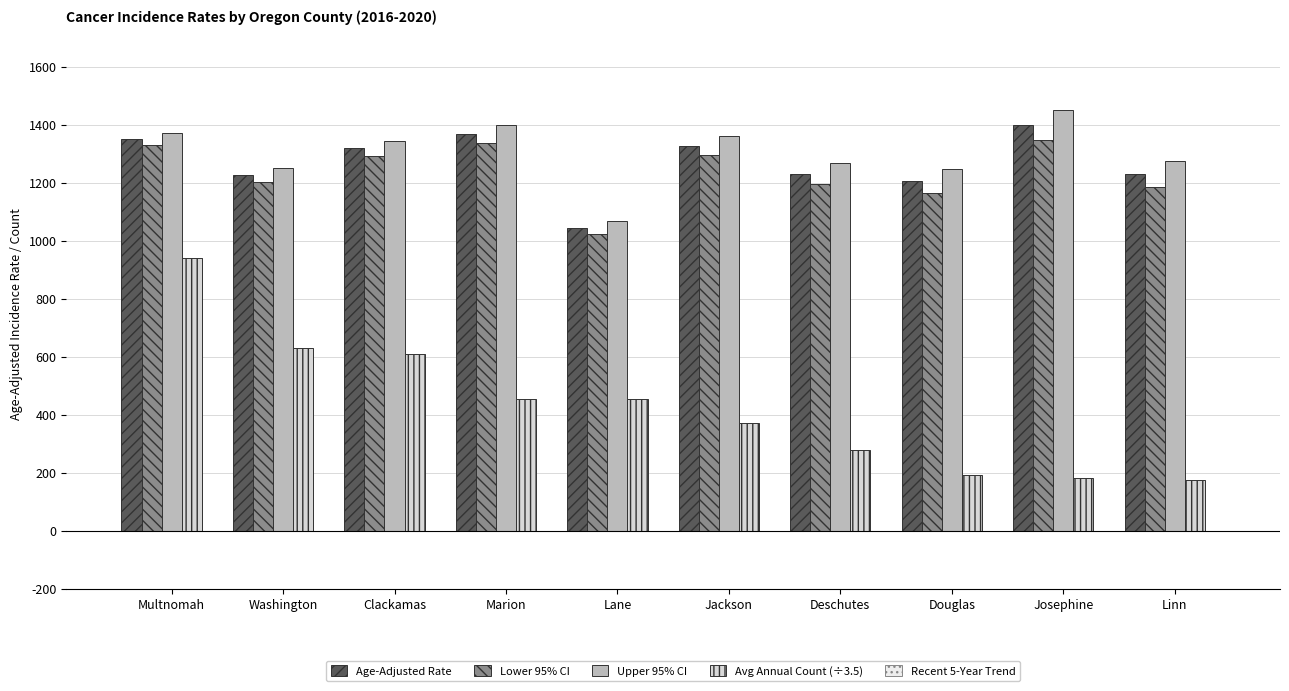

Where does the Age-Adjusted Rate series first go above 1319?

Multnomah